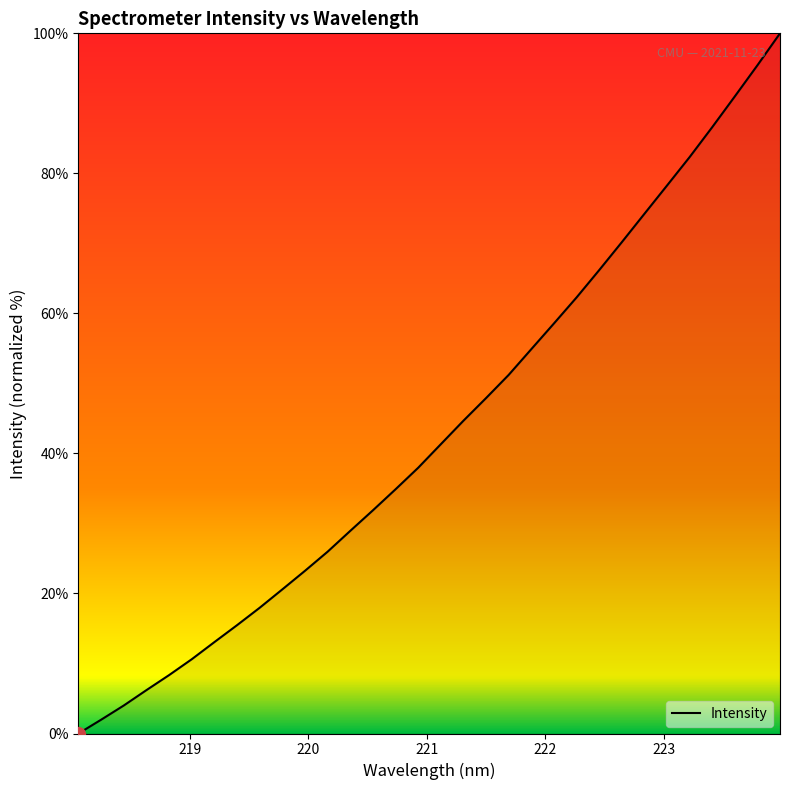

What is the maximum value shown in the chart?

100.0